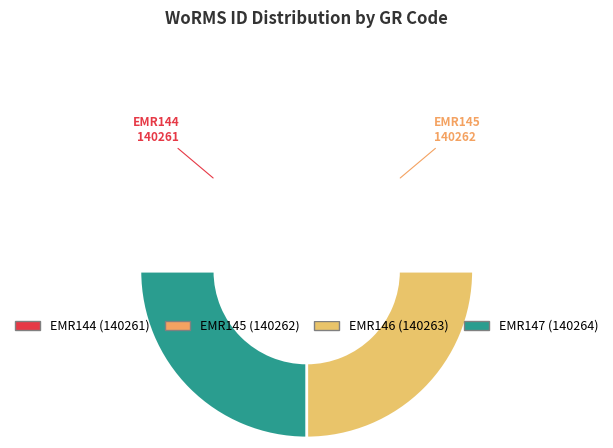

Is it true that EMR147 is 25% of the pie?

True